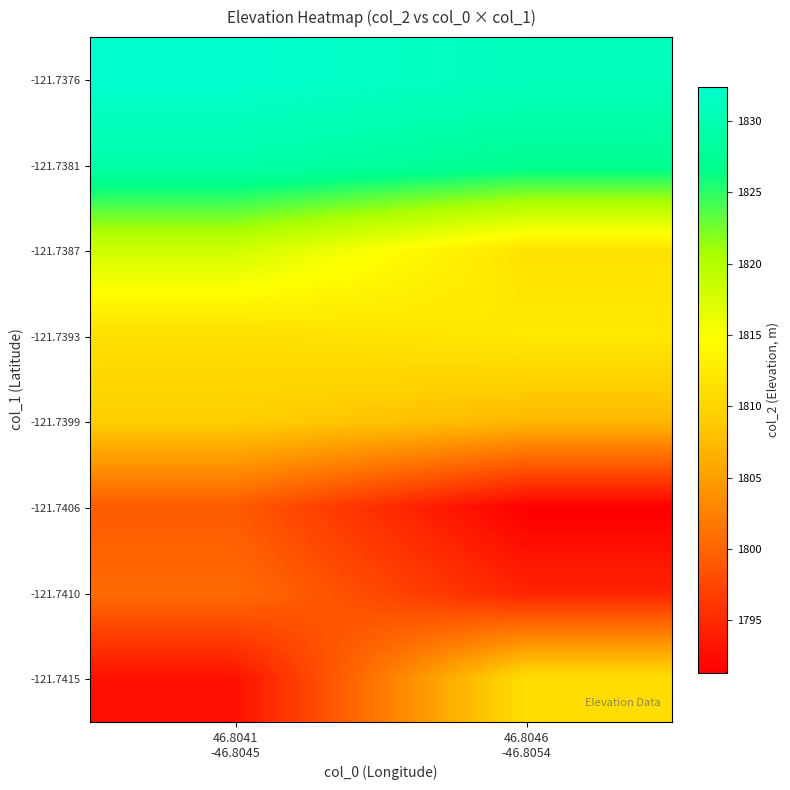

Which label corresponds to the largest value in the chart?

46.8041
-46.8045